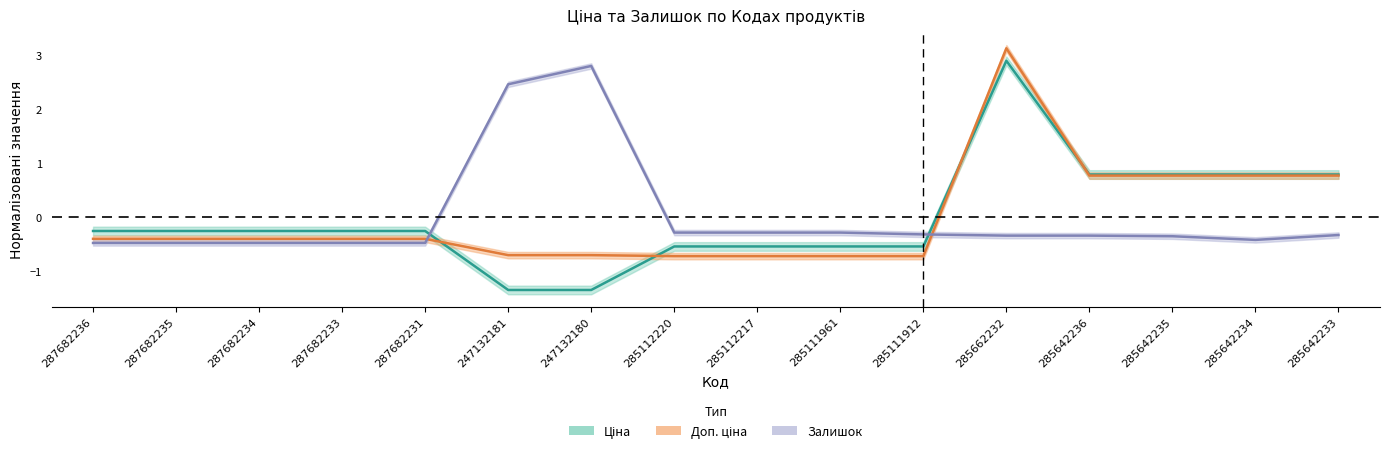

What is the total value across all series at 285112220?

-1.5